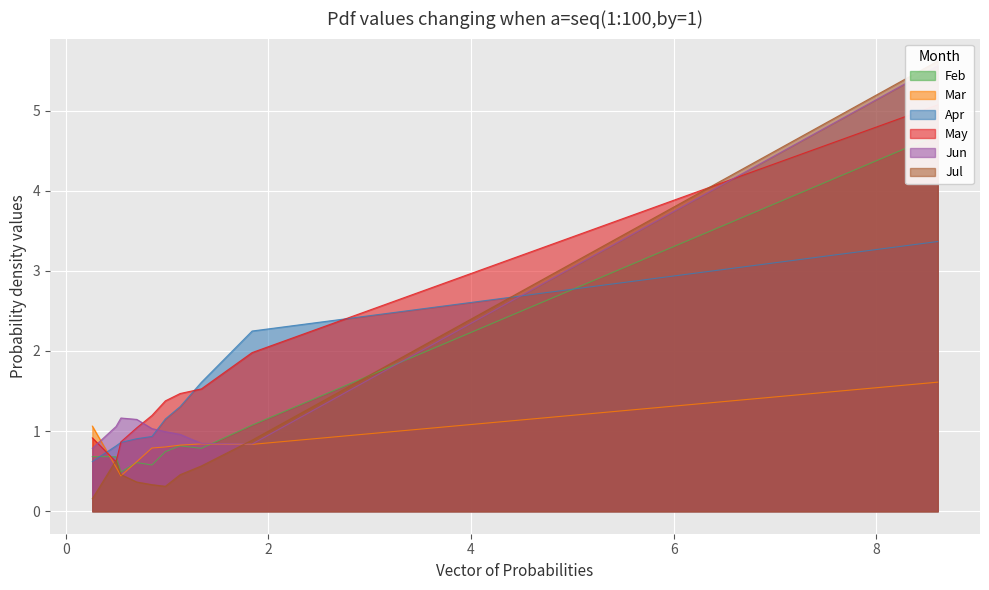

What is the maximum value for Mar?

1.6